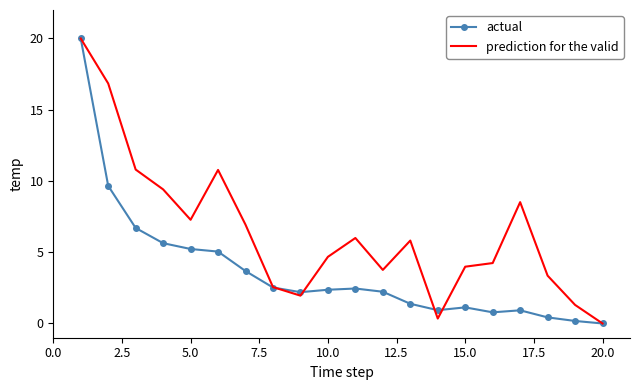

How many categories are shown in the chart?

20